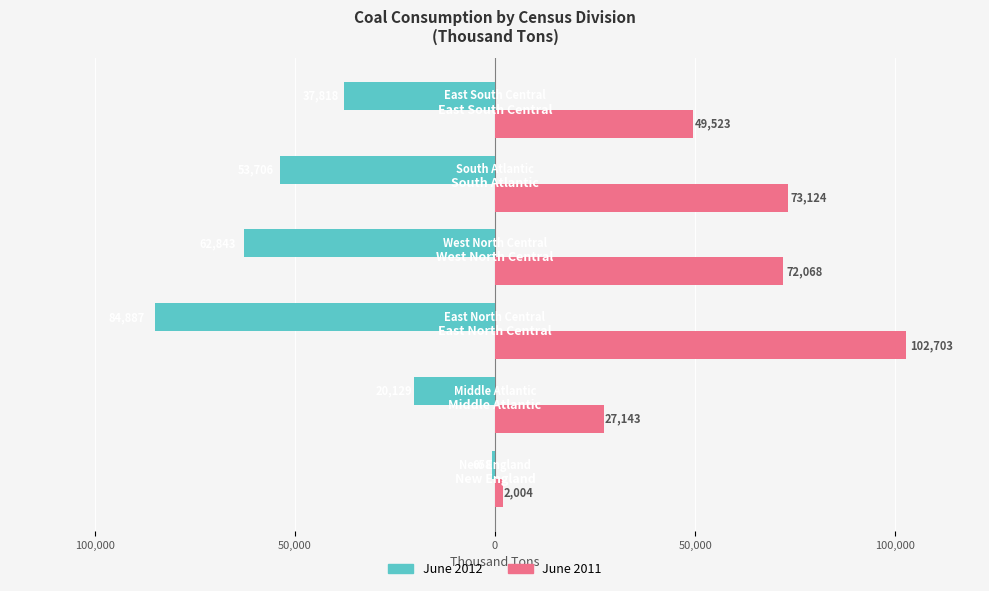

What is the average value of the June 2012 series?

-43340